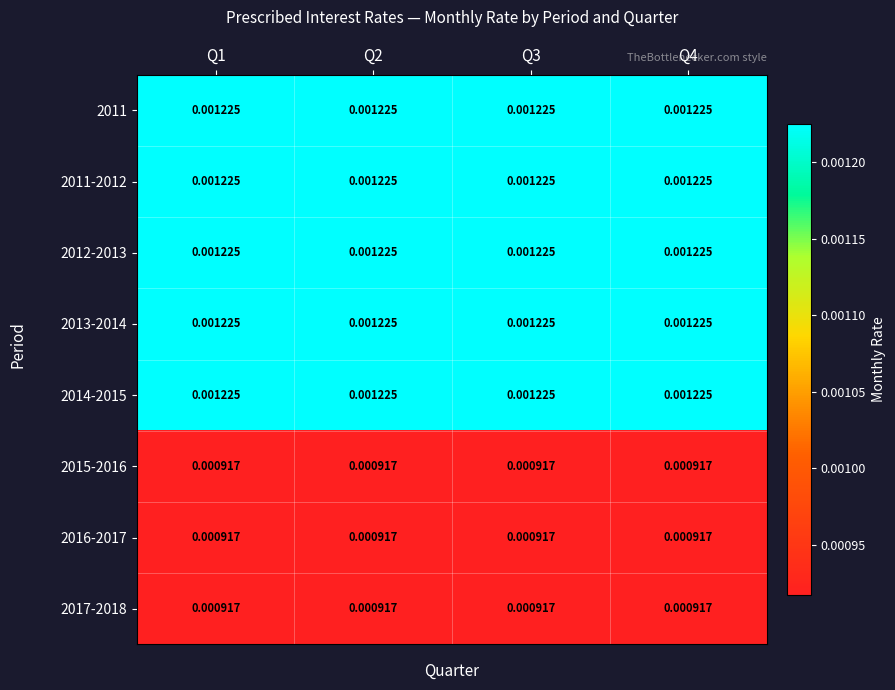

Is the value of 2015-2016 at Q2 greater than the value of 2013-2014 at Q1?

No